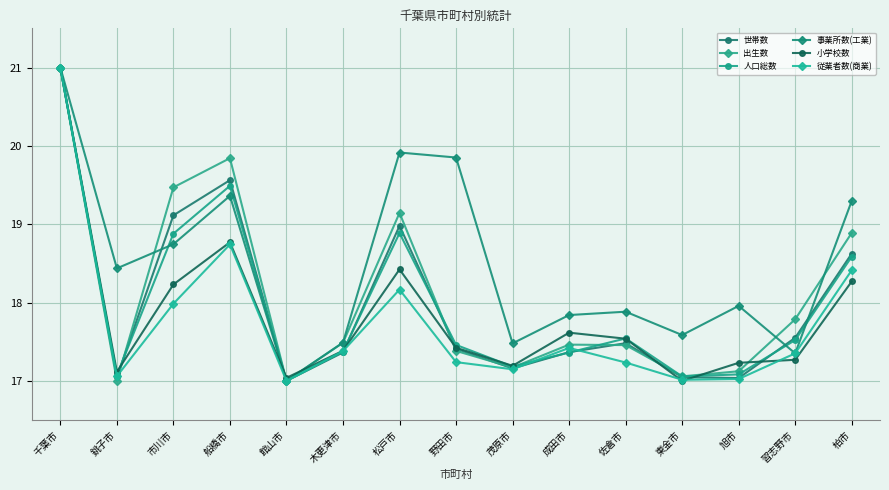

What is the approximate value of 従業者数(商業) at 松戸市?

18.2